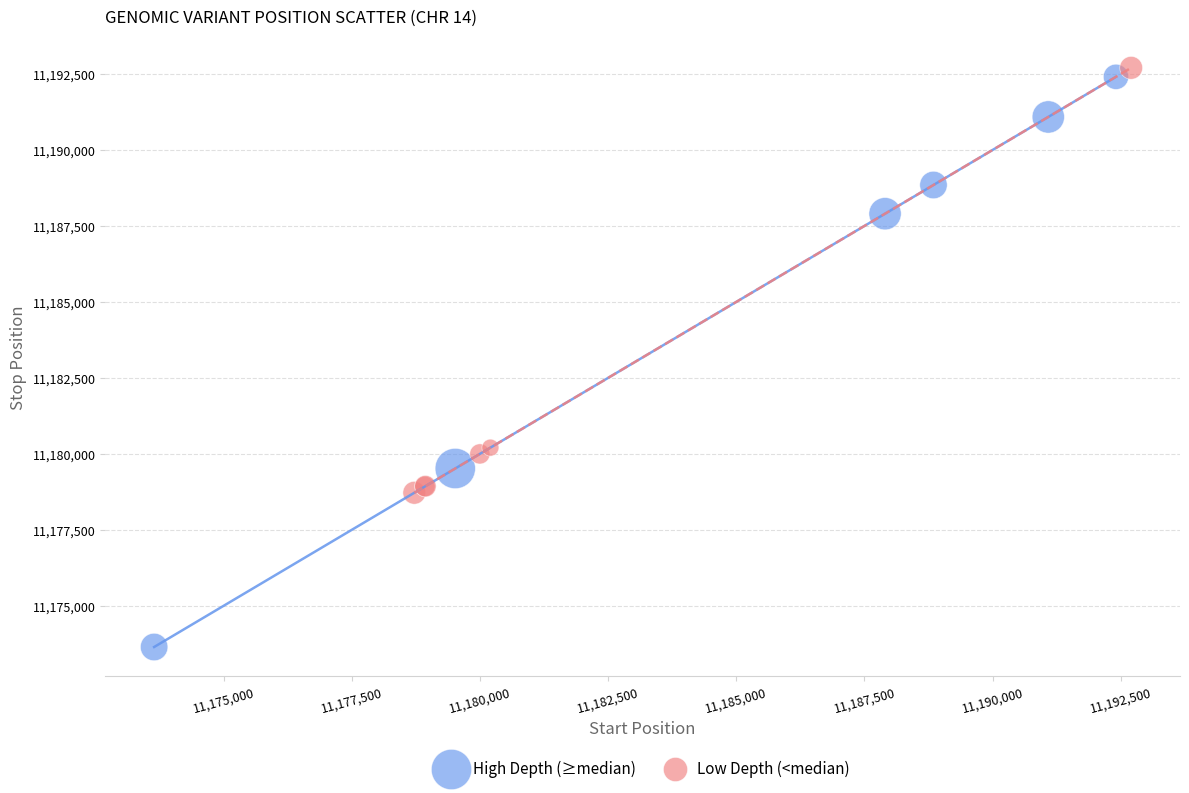

Which series contains the highest Y value?

Low Depth (<median)